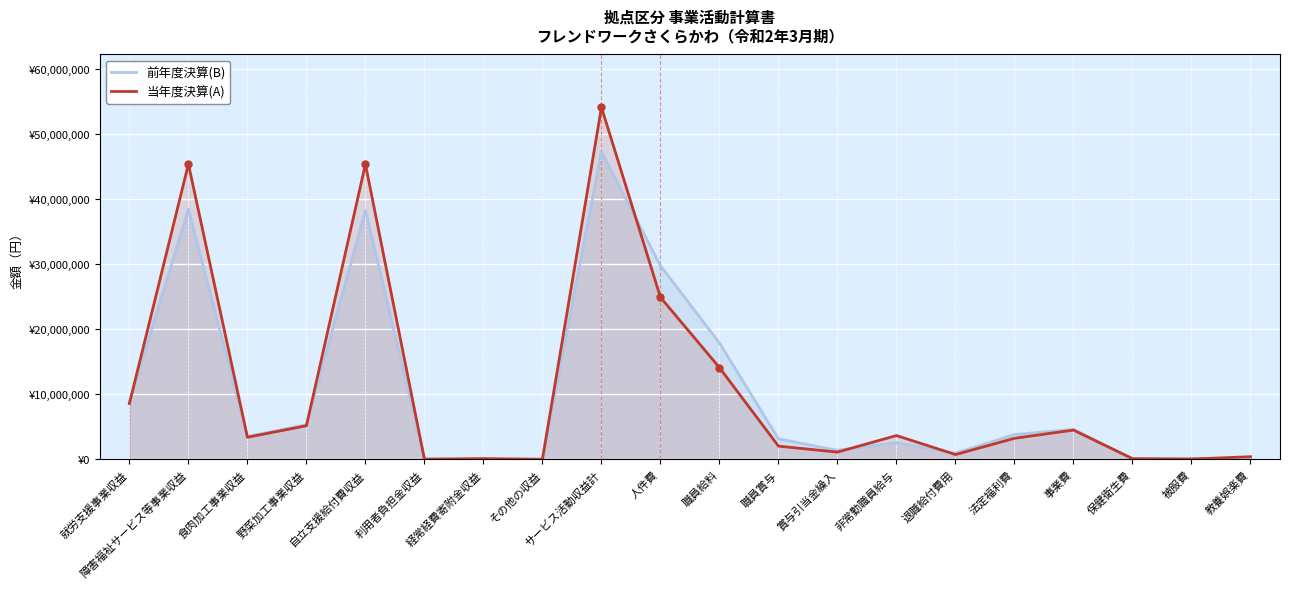

What is the sum of the 当年度決算(A) values at 事業費 and 障害福祉サービス等事業収益?

49837424